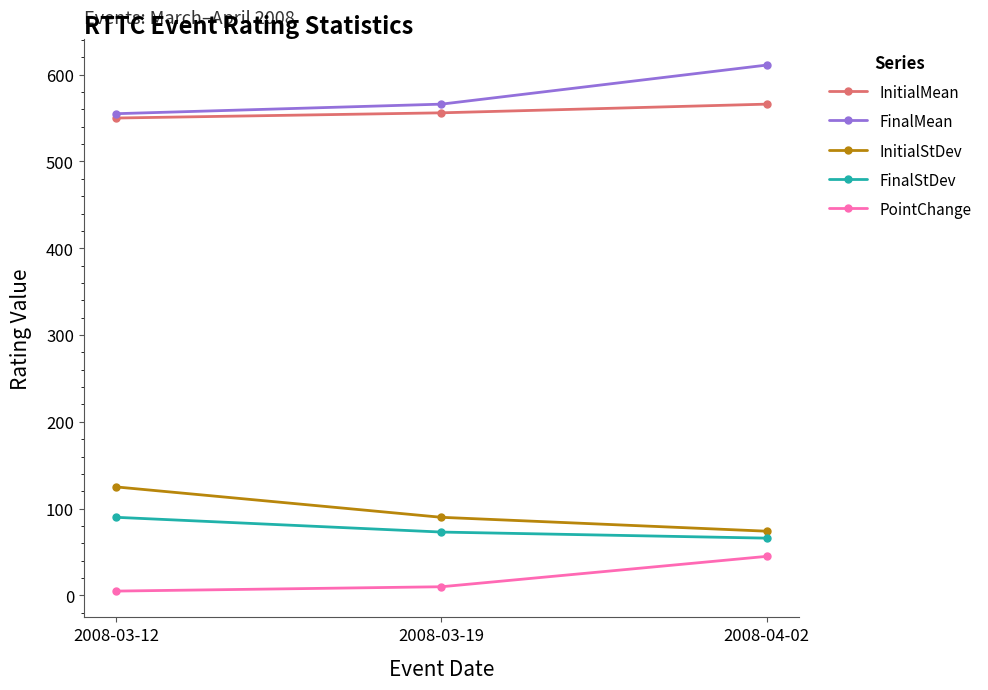

What is the label of the 1st point from the right?

2008-04-02